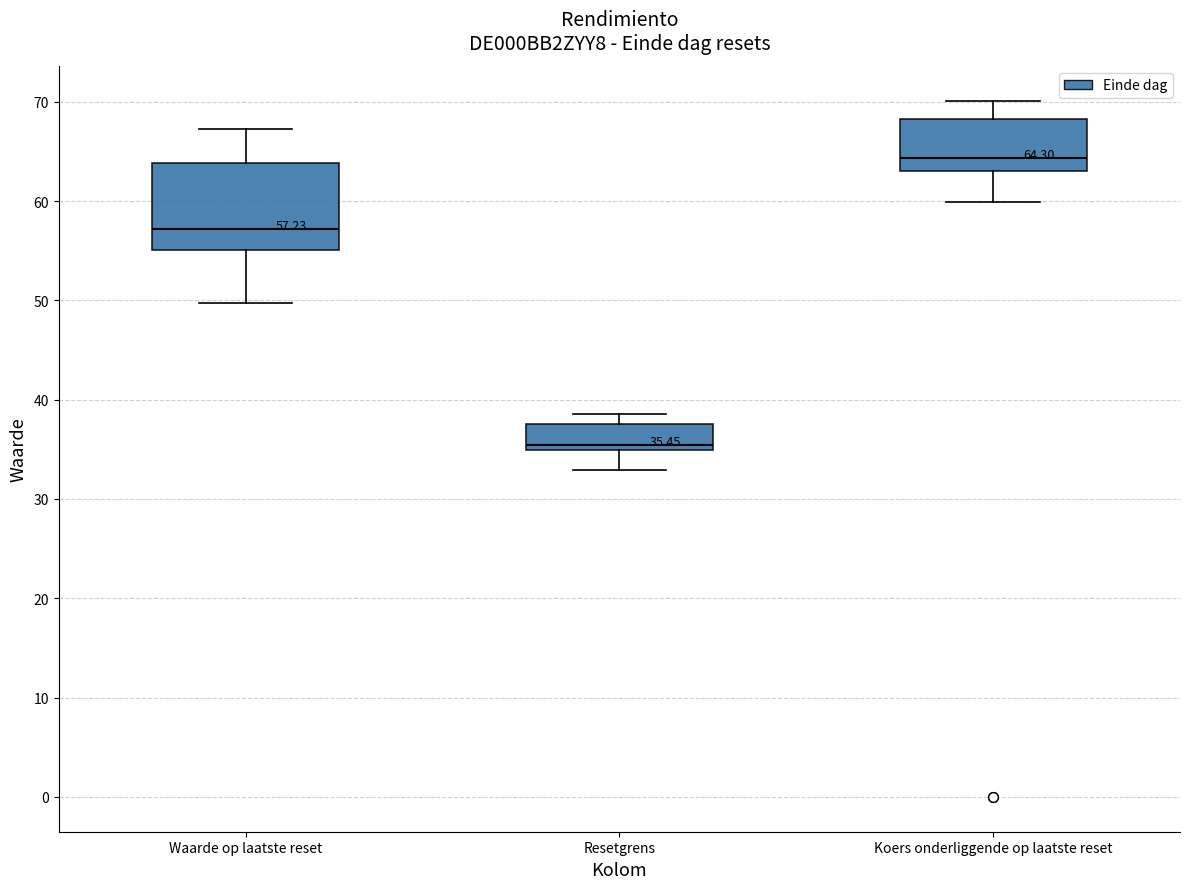

Which box is the tallest, from its lower edge to its upper edge?

Waarde op laatste reset